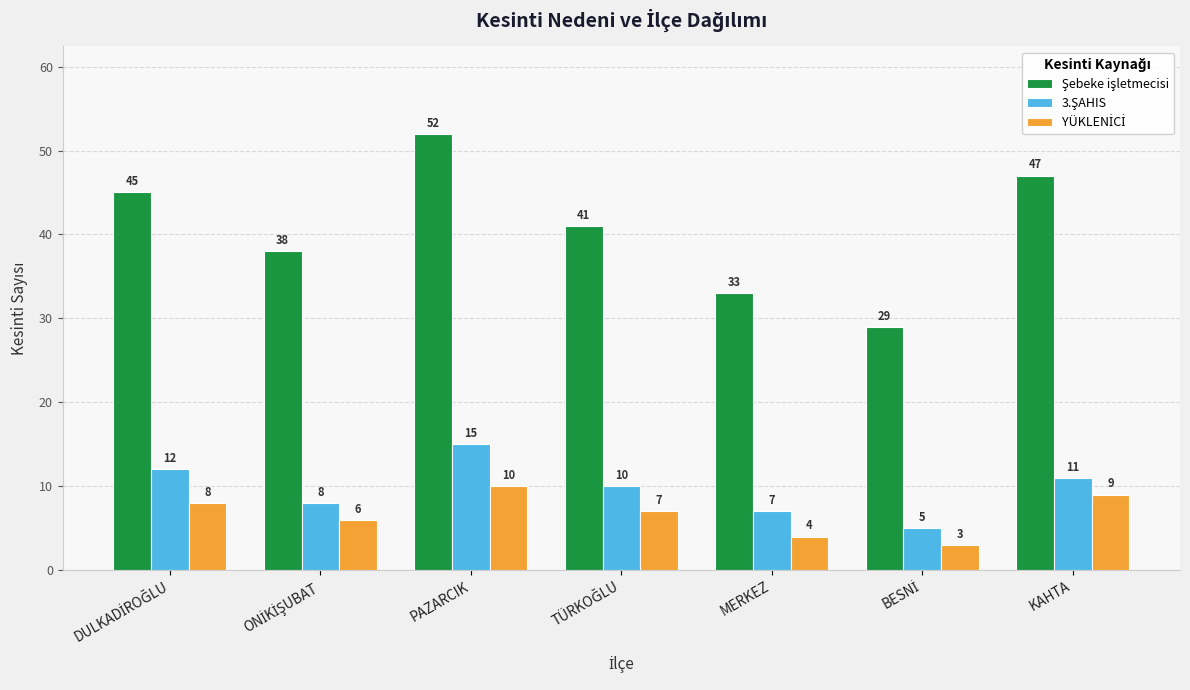

At which category is the sum across all series the highest?

PAZARCIK